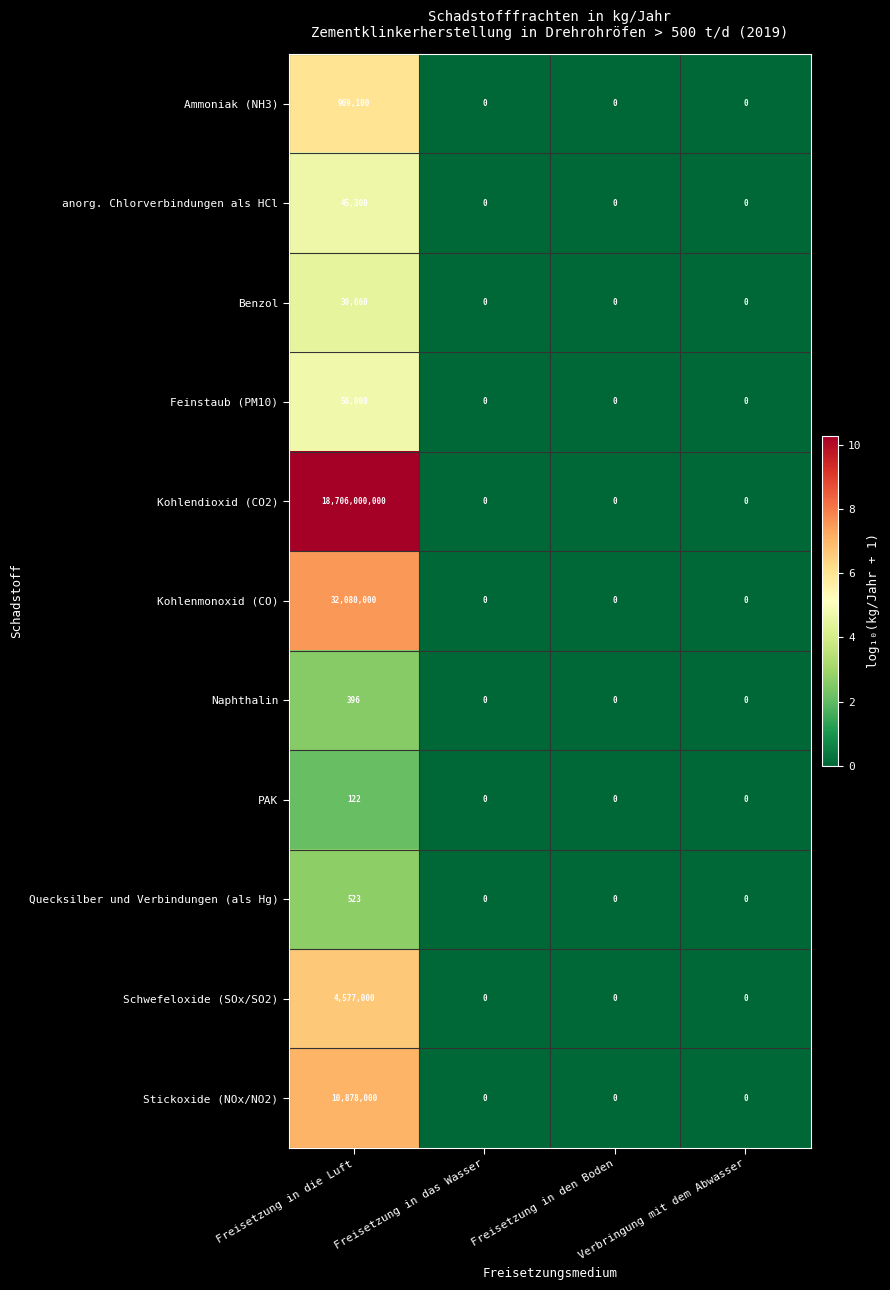

What is the average value of the Naphthalin series?

99